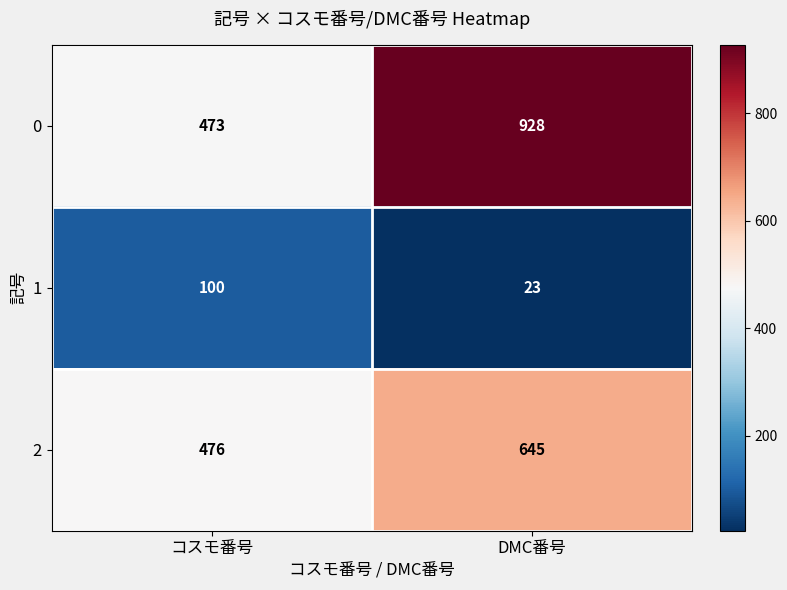

What is the difference between the maximum and minimum values in the 0 series?

455